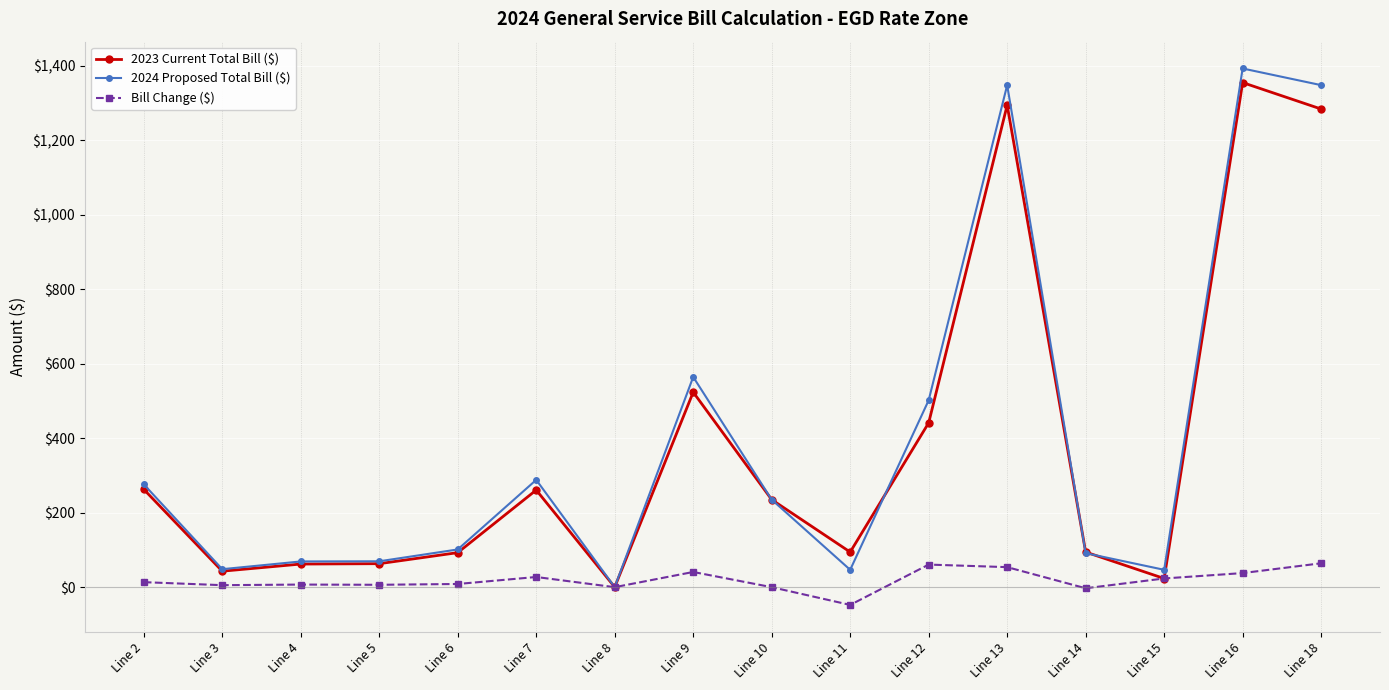

Count the number of data series in this chart.

3